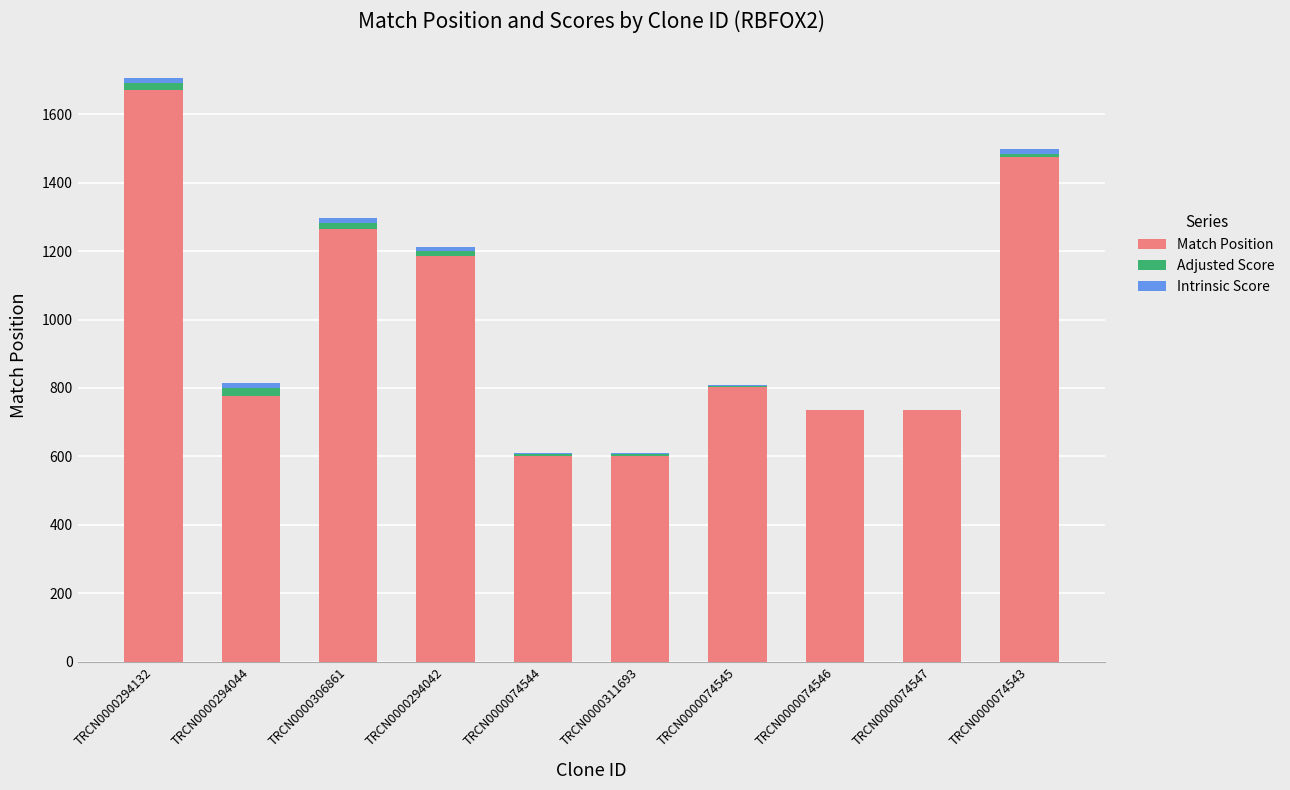

How many series are shown in this chart?

3